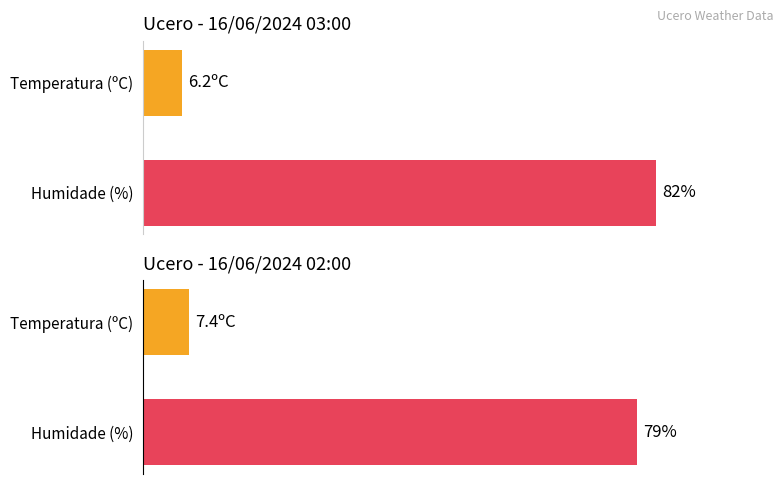

What is the difference between the values at Humidade (%) and Temperatura (ºC)?

1.2